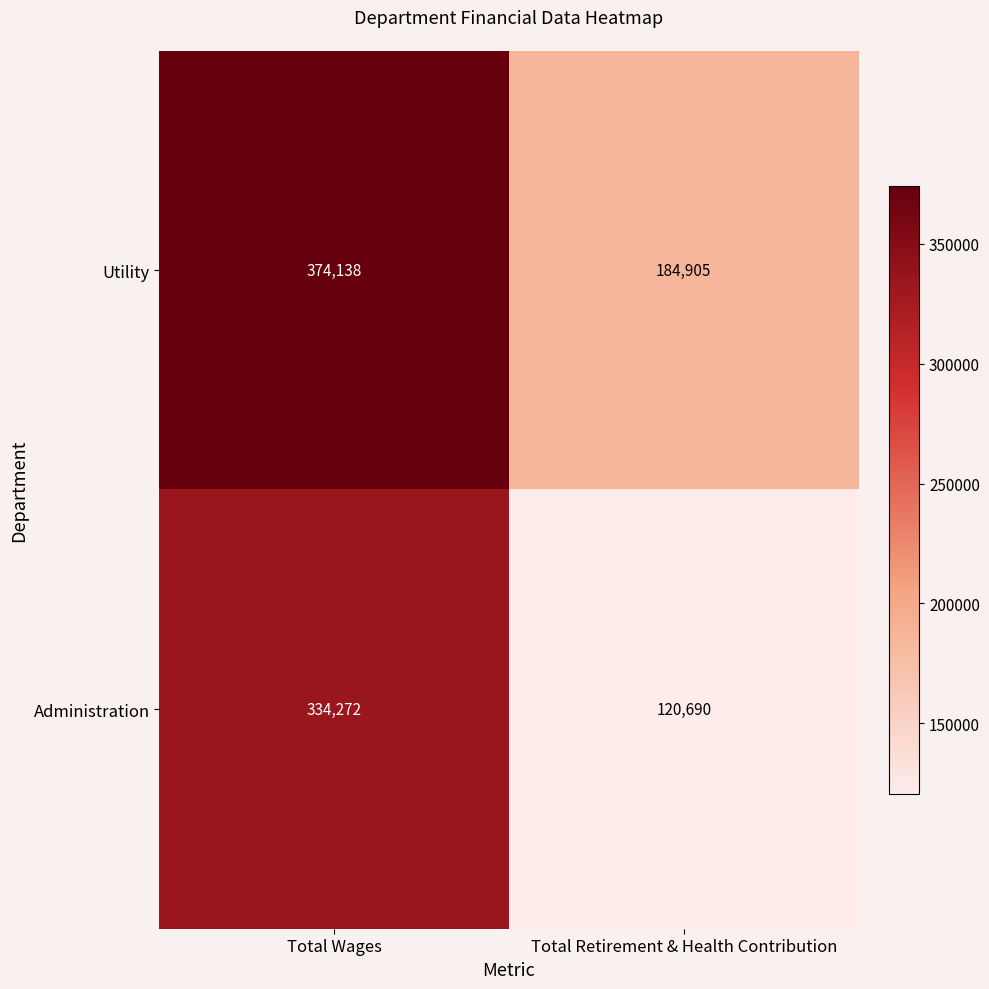

What is the difference between the highest and lowest values at Total Wages?

39866